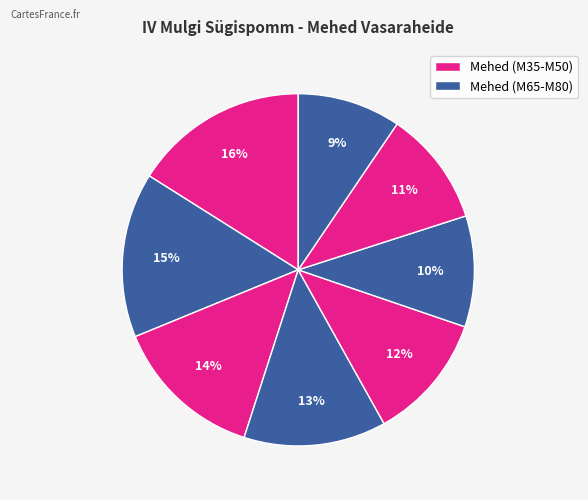

How many segments does this pie chart have?

8